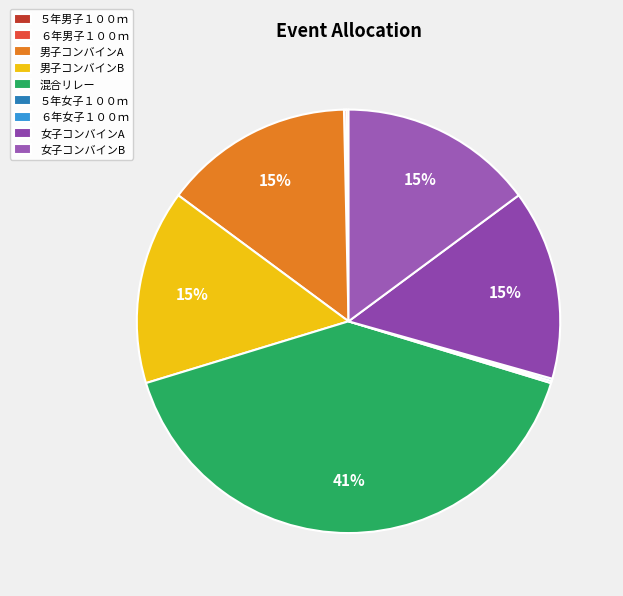

To the nearest percent, what is the combined percentage of 混合リレー and 女子コンバインB?

55%